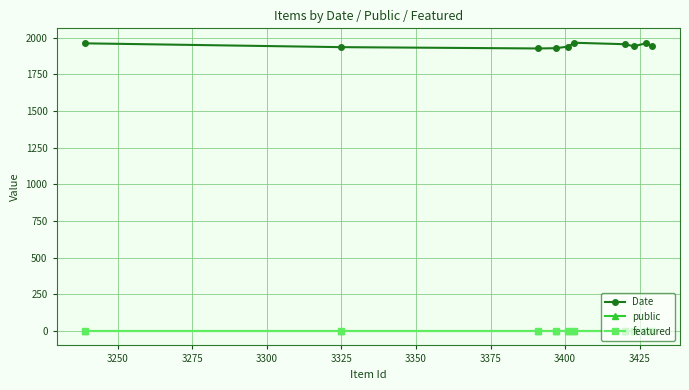

How many values in the Date series are below 1945?

5